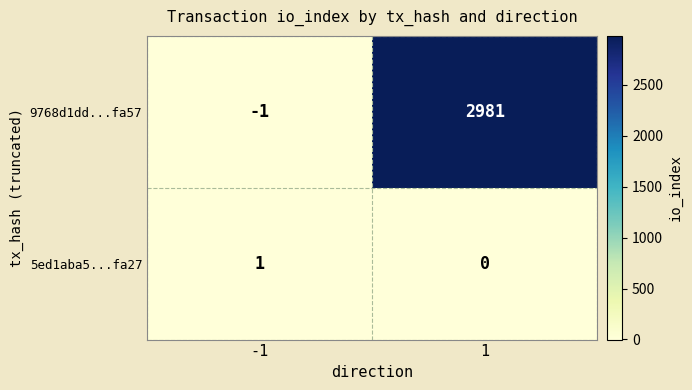

List the series in order of their overall mean, lowest first.

5ed1aba5...fa27, 9768d1dd...fa57